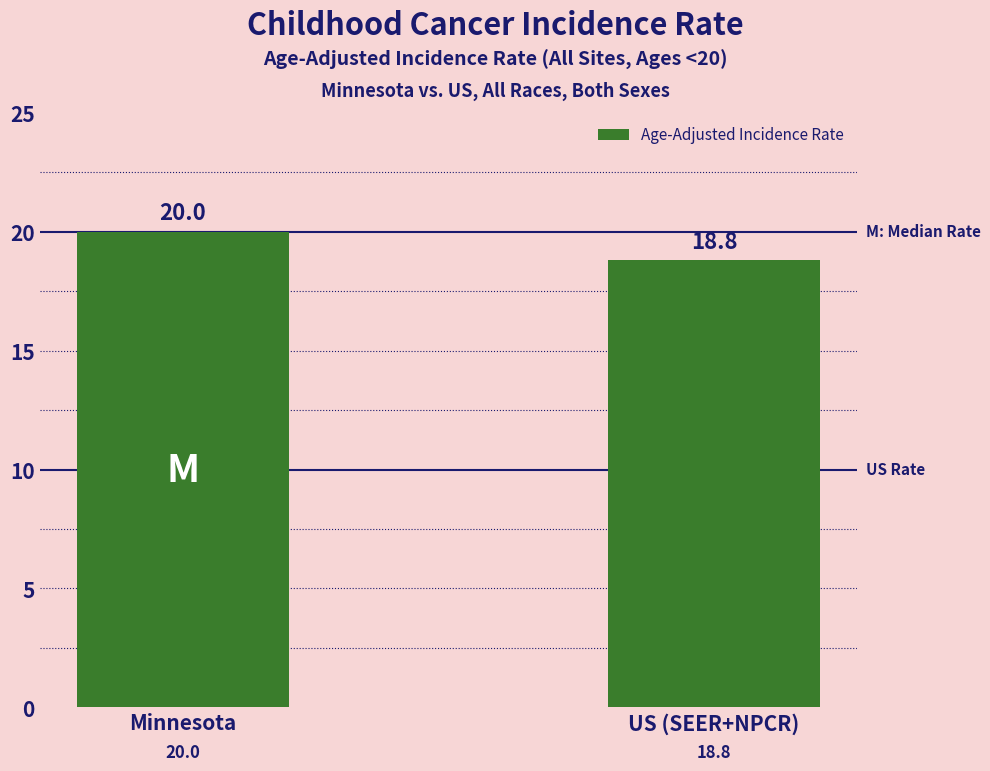

Reading left to right, what are all the values shown in this chart?

20.0	18.8